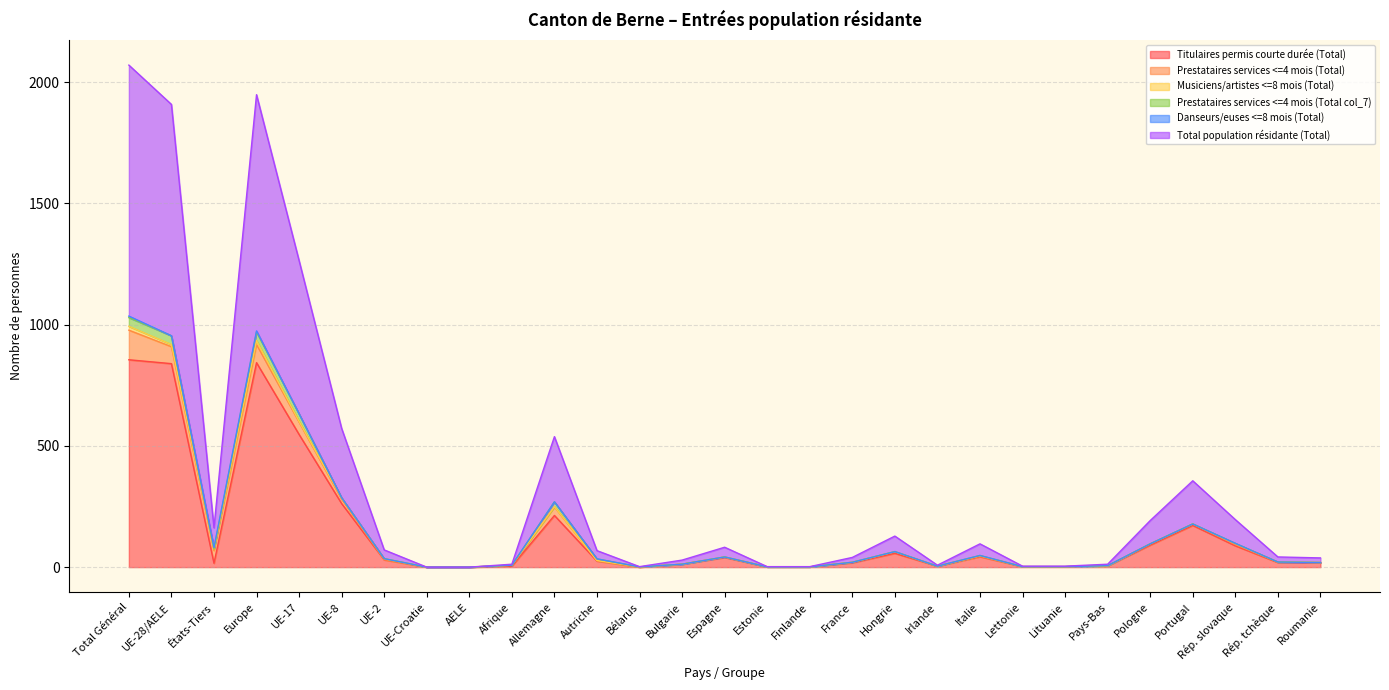

What is the difference between the highest and lowest values at Roumanie?

19